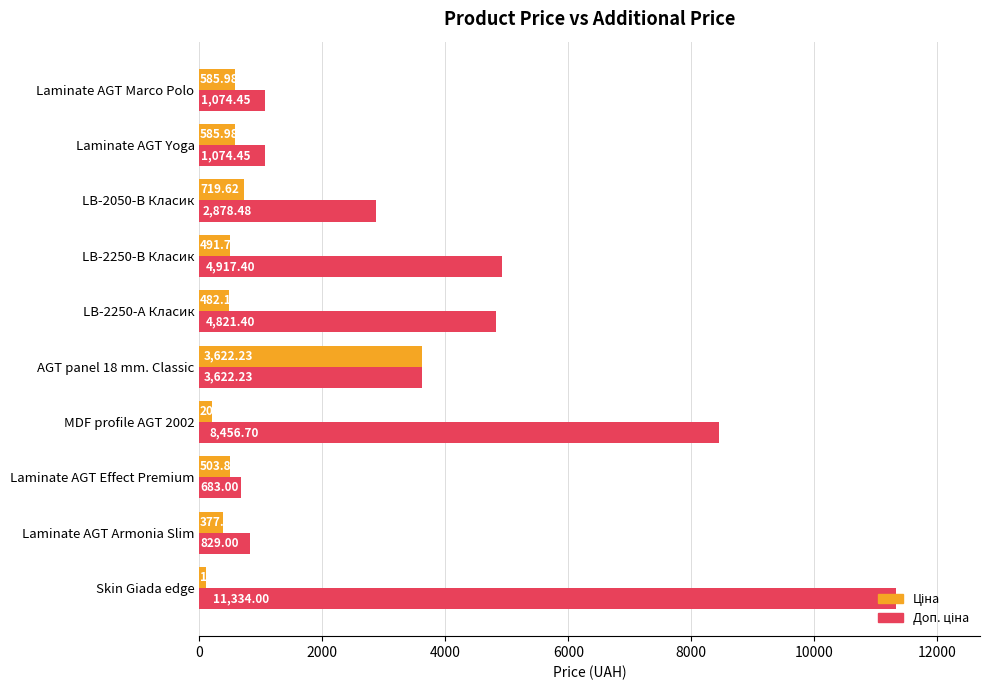

What is the total value across all series at Laminate AGT Effect Premium?

1186.8